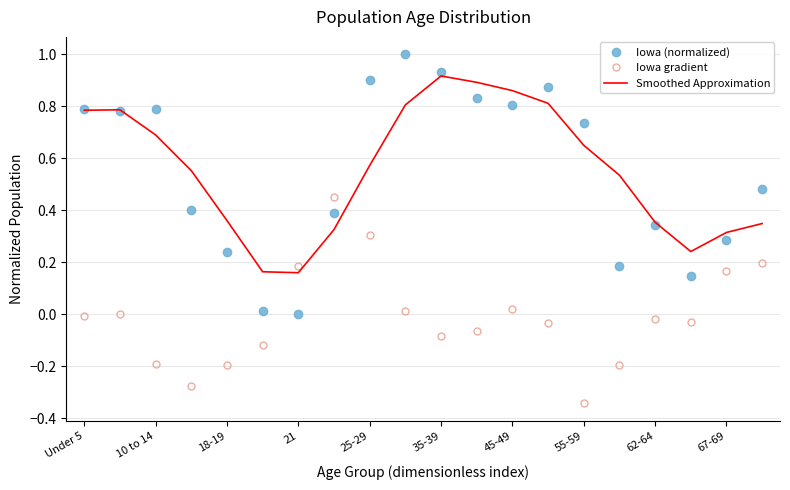

What is the maximum value shown in the chart?

1.0